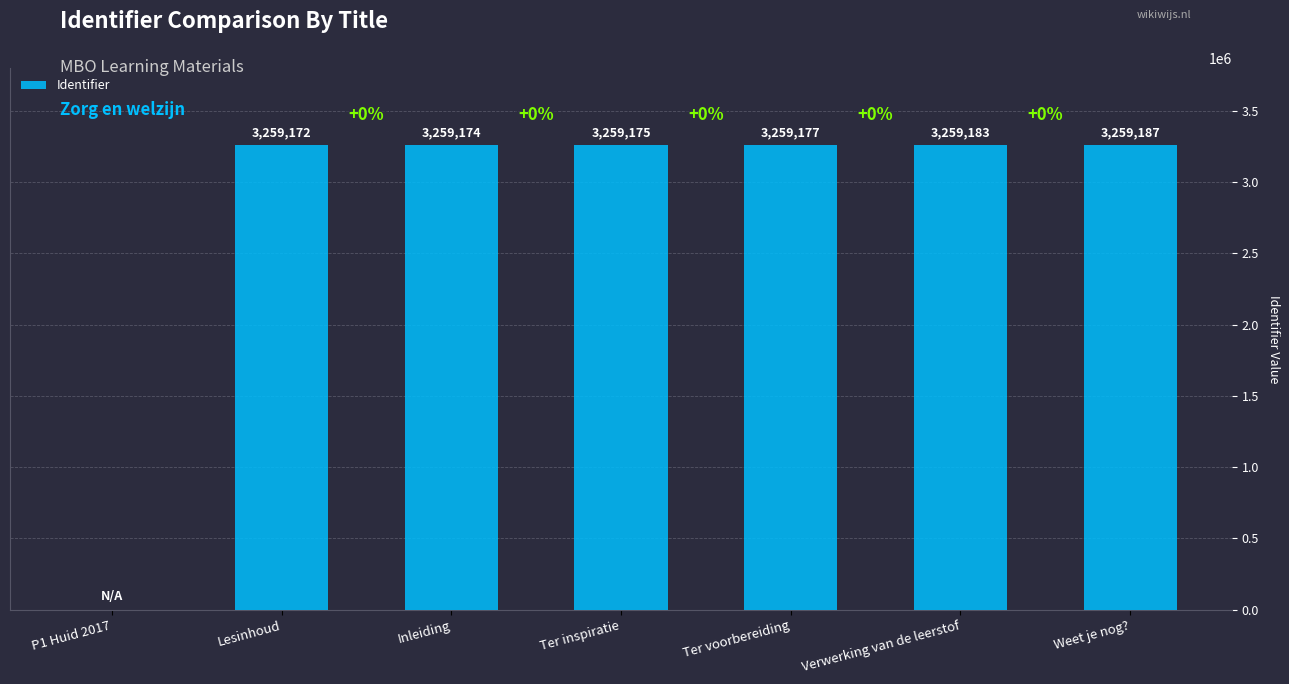

What is the greatest value displayed?

3259187